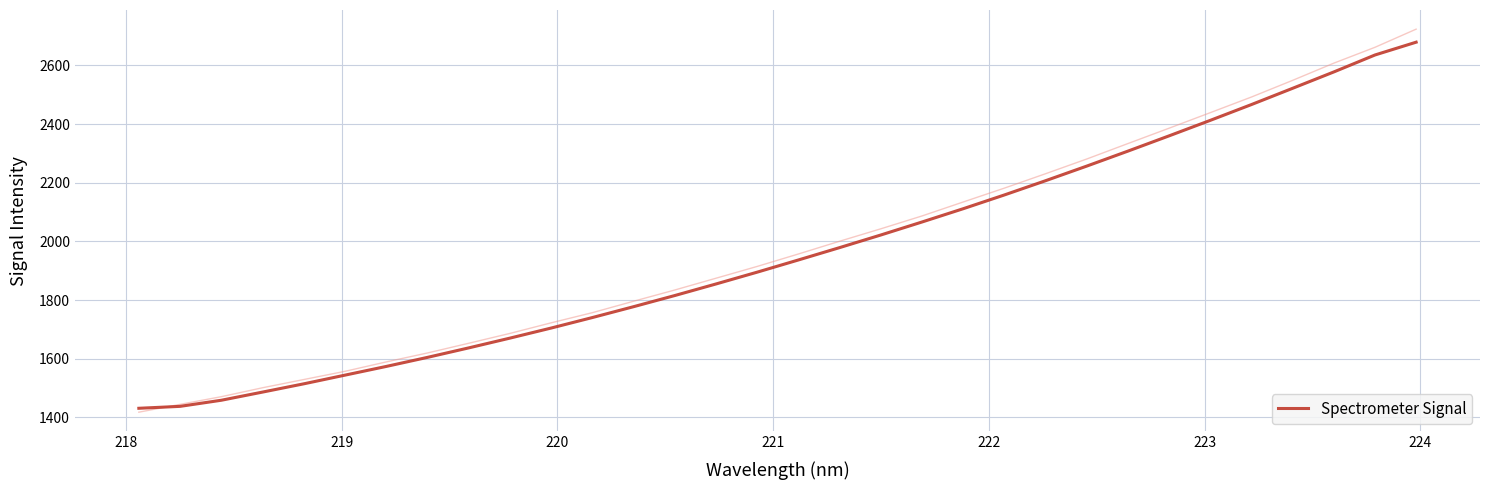

What is the lowest value of the Spectrometer Signal series?

1431.3